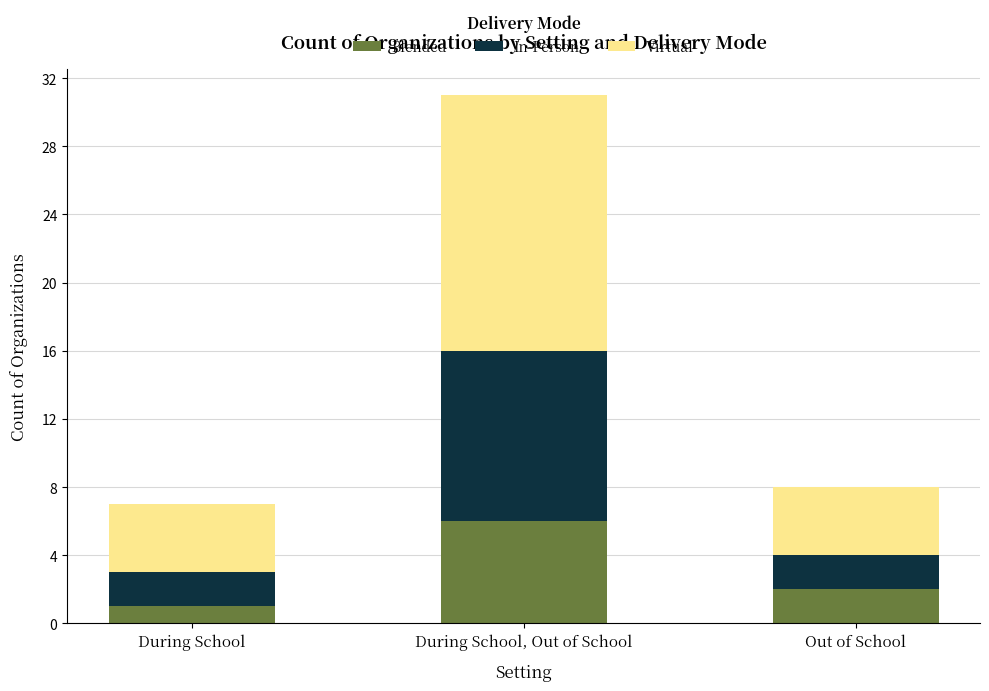

Rank the categories by Blended value from lowest to highest.

During School, Out of School, During School, Out of School